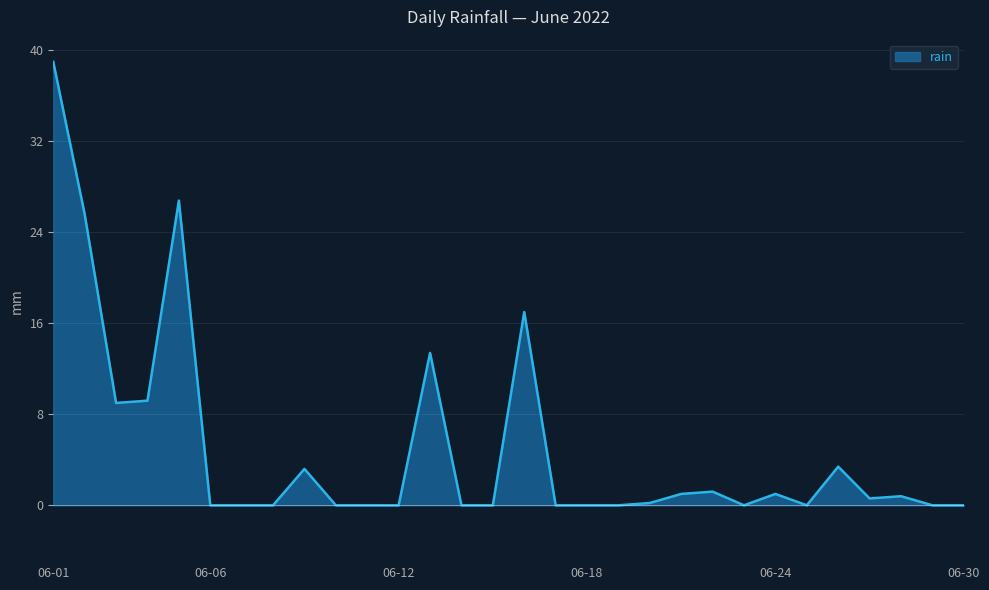

How many lines are shown in the chart?

1